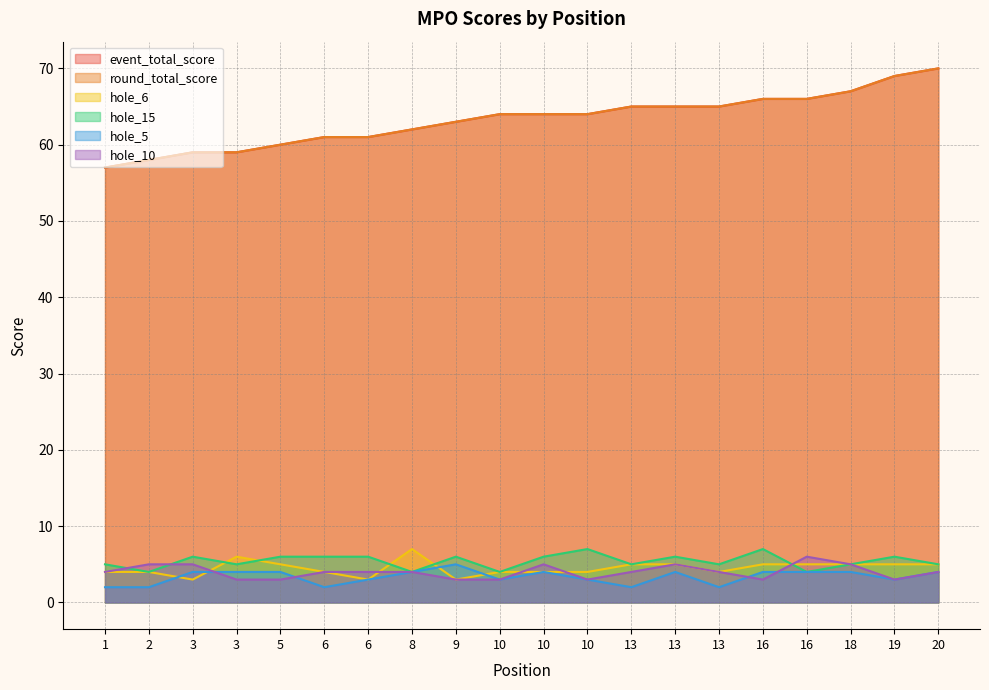

Where is round_total_score nearest to the value 63?

9